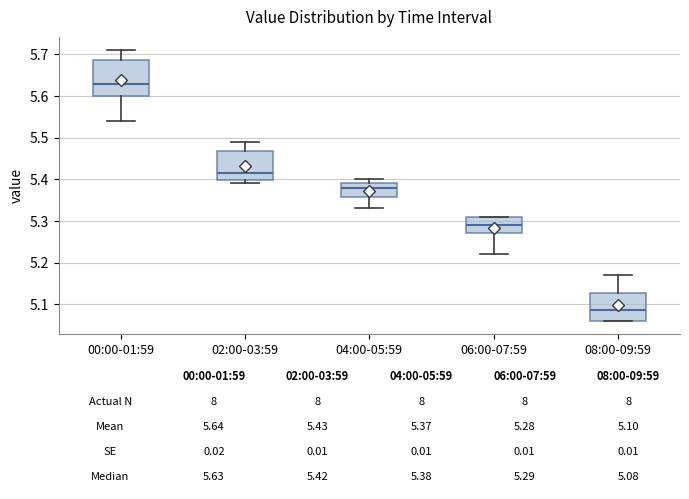

Which box has the lowest median line?

08:00-09:59